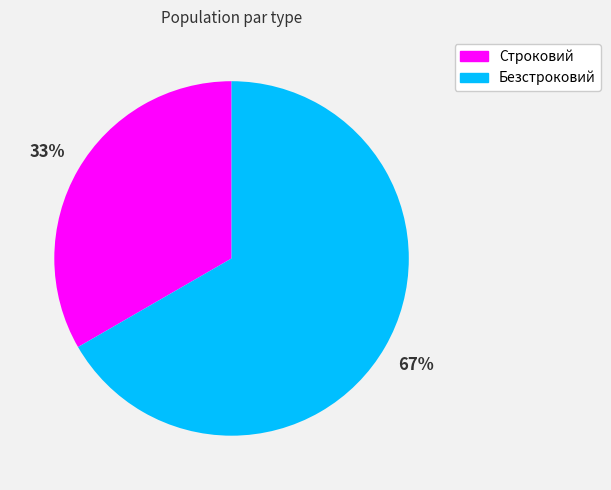

Rank the categories by value from highest to lowest.

Безстроковий, Строковий